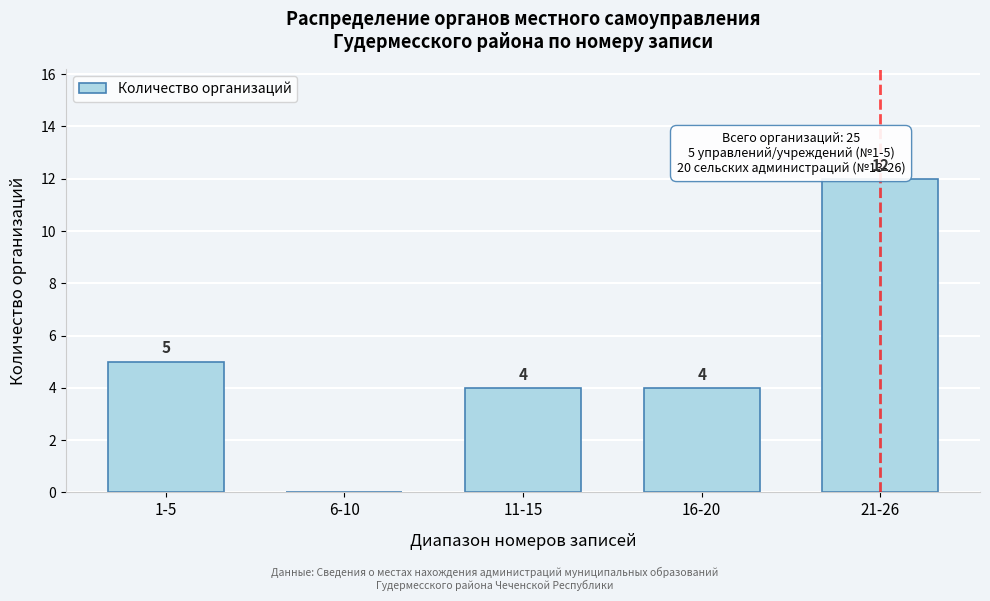

Reading right to left, list all the values displayed in this chart.

21-26=12	16-20=4	11-15=4	6-10=0	1-5=5